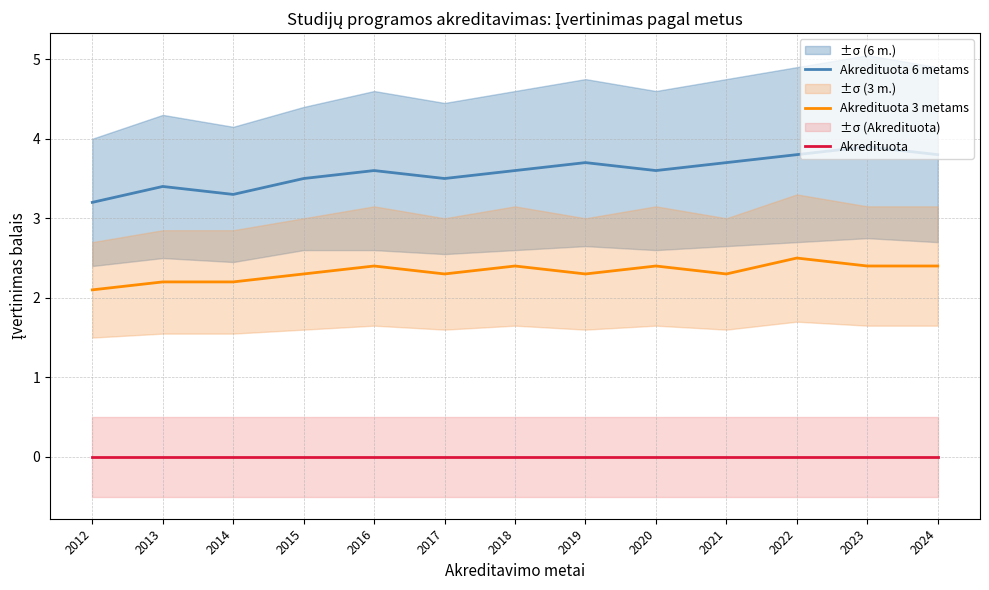

Reading right to left, transcribe all the data shown in this chart.

Akredituota 6 metams: 3.8	3.9	3.8	3.7	3.6	3.7	3.6	3.5	3.6	3.5	3.3	3.4	3.2
Akredituota 3 metams: 2.4	2.4	2.5	2.3	2.4	2.3	2.4	2.3	2.4	2.3	2.2	2.2	2.1
Akredituota: 0.0	0.0	0.0	0.0	0.0	0.0	0.0	0.0	0.0	0.0	0.0	0.0	0.0